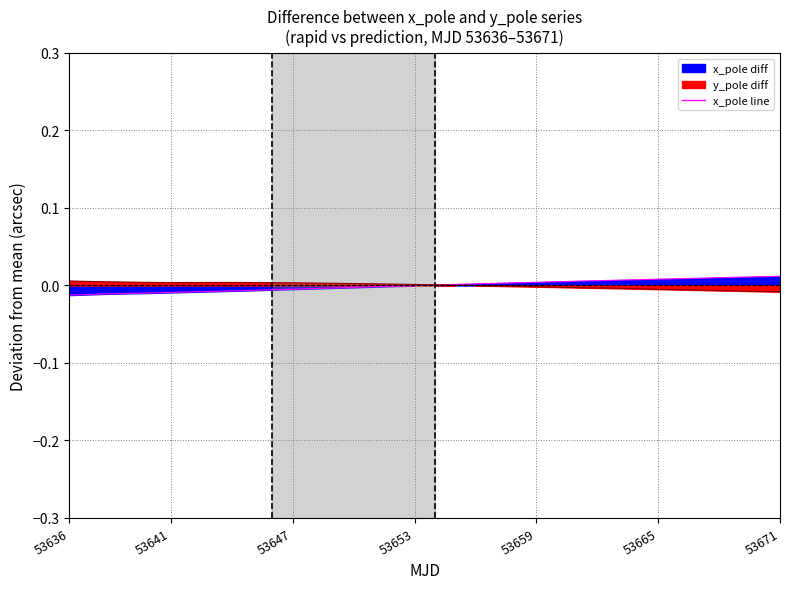

Which series ends up on top after the final intersection of x_pole diff and y_pole diff?

x_pole diff